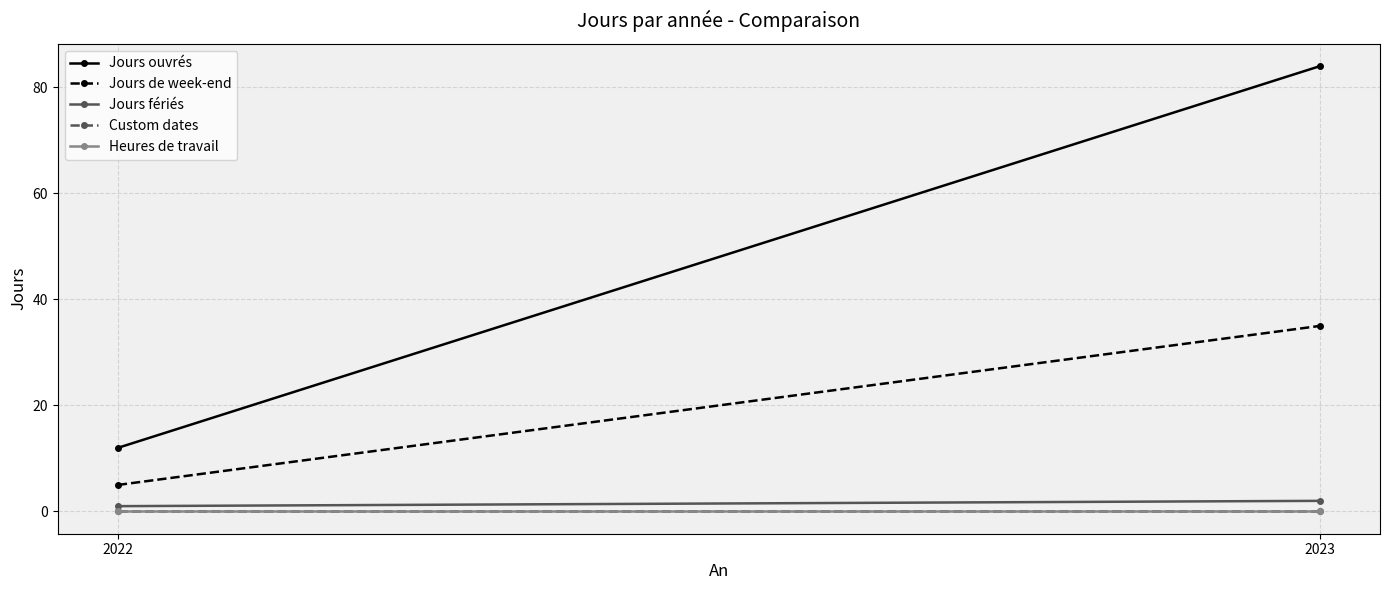

What is the total value across all series at 2022?

18